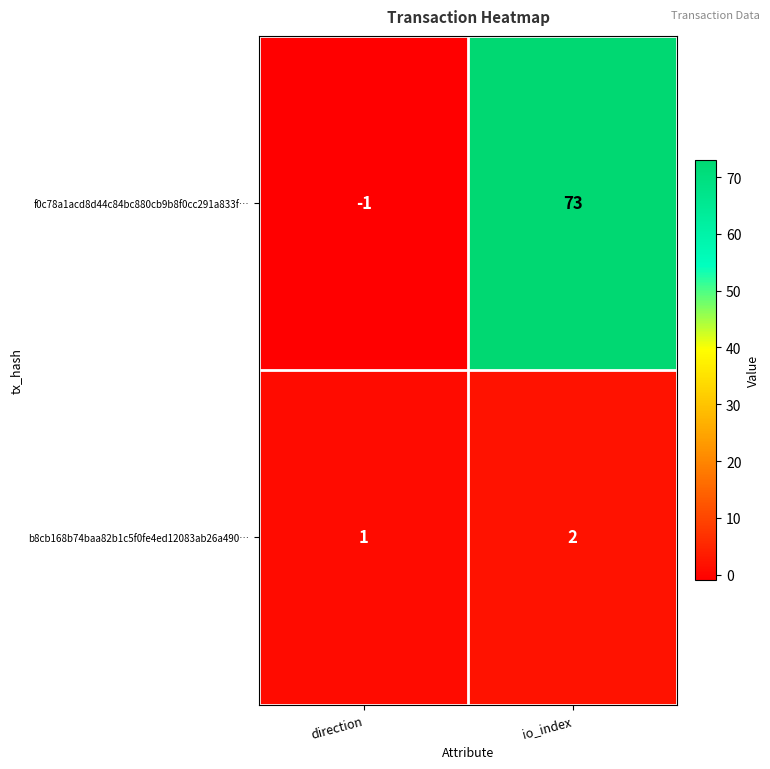

True or false: b8cb168b74baa82b1c5f0fe4ed12083ab26a490… has a value of 1 at io_index.

False